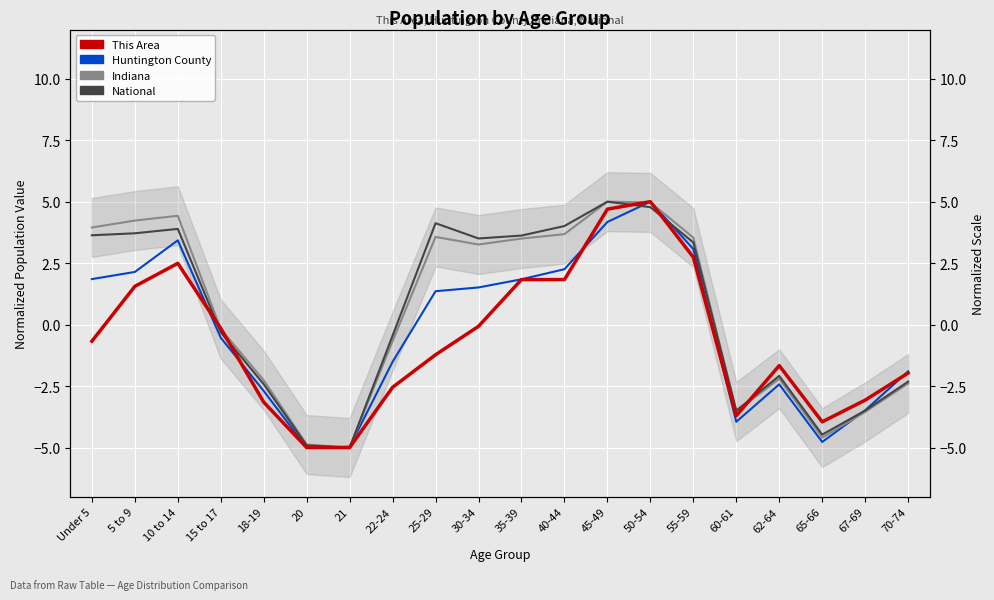

Where is Indiana nearest to the value 0?

15 to 17